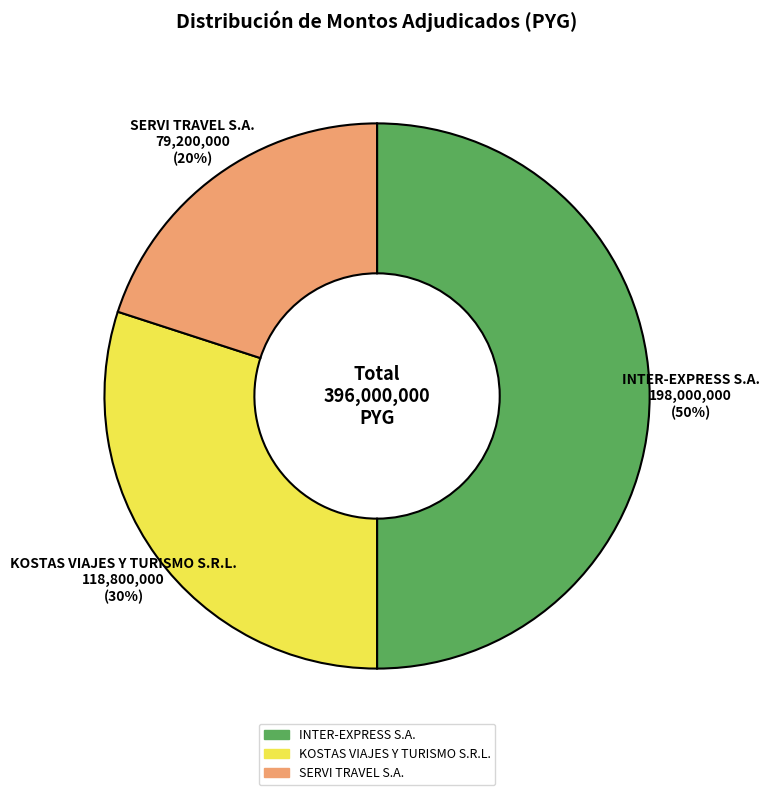

What is the largest slice in the pie chart?

INTER-EXPRESS S.A.